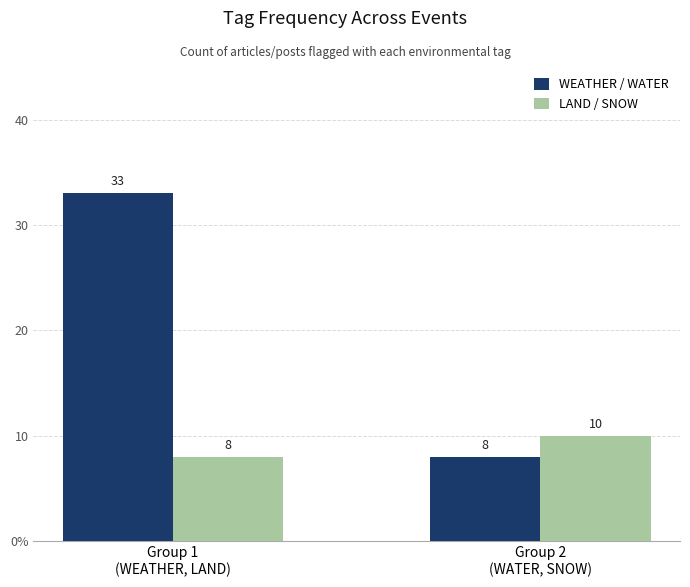

Are the bars grouped side by side (vs. stacked)?

Yes